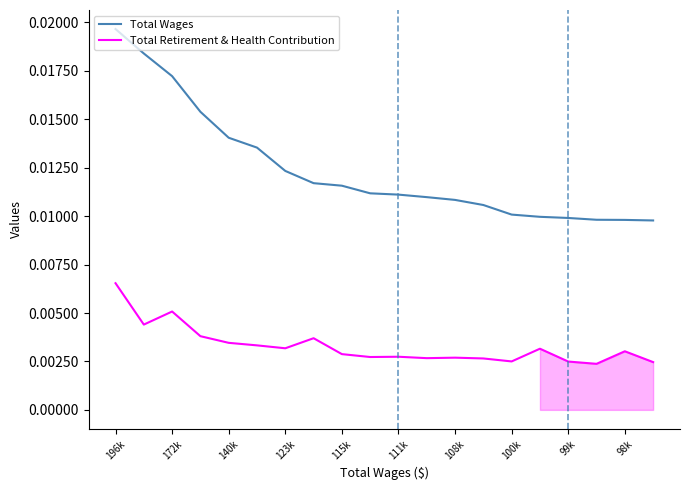

At which category is the sum across all series the highest?

196k